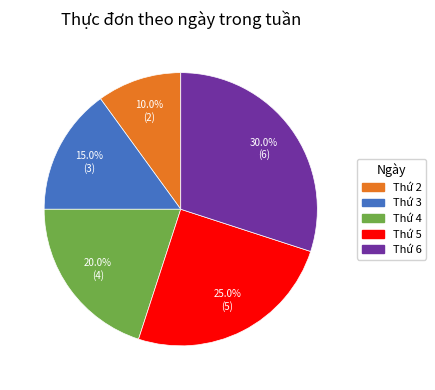

Between Thứ 2 and Thứ 6, which is larger?

Thứ 6